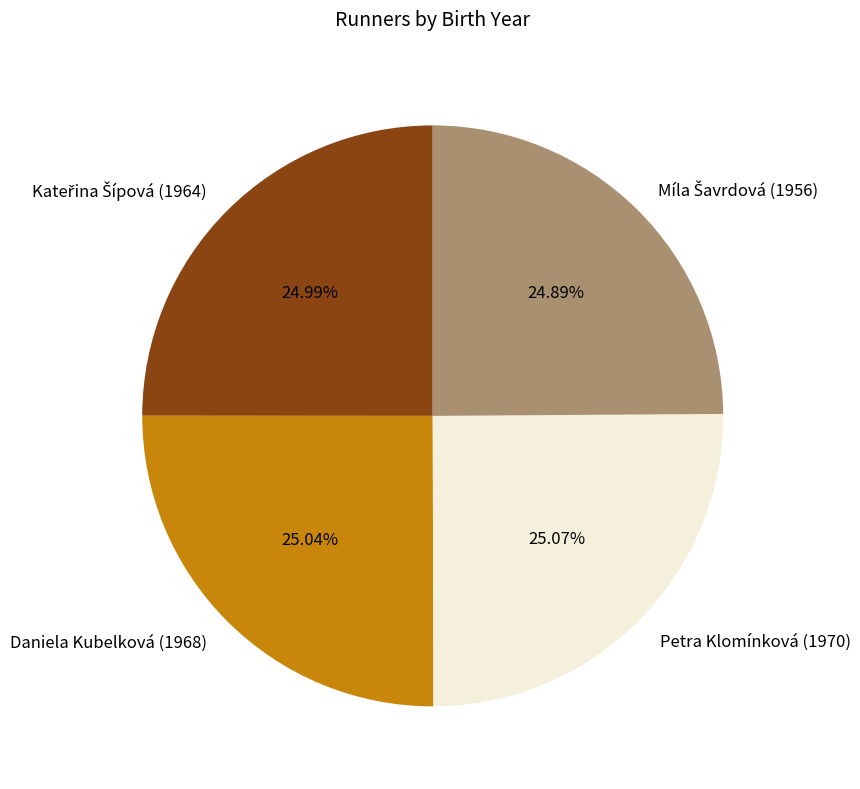

Does any single category account for the majority?

No